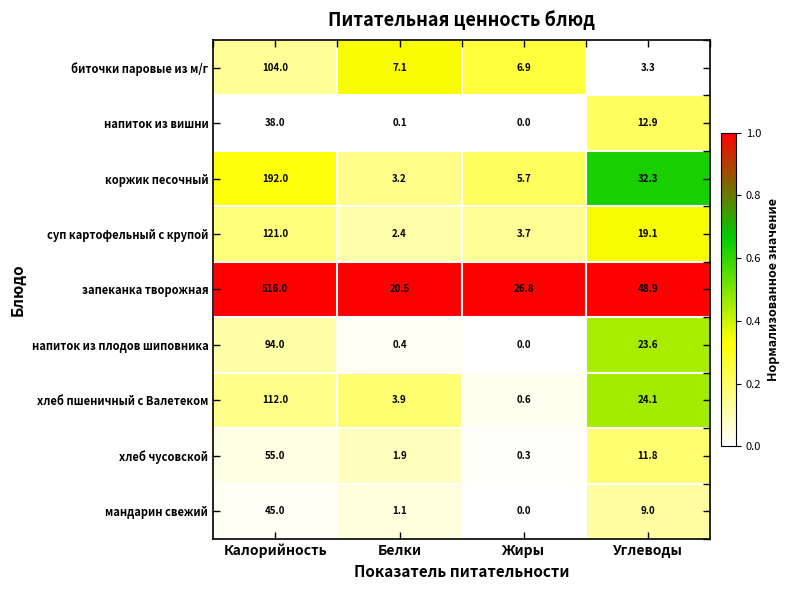

At which category is the sum across all series the highest?

Калорийность